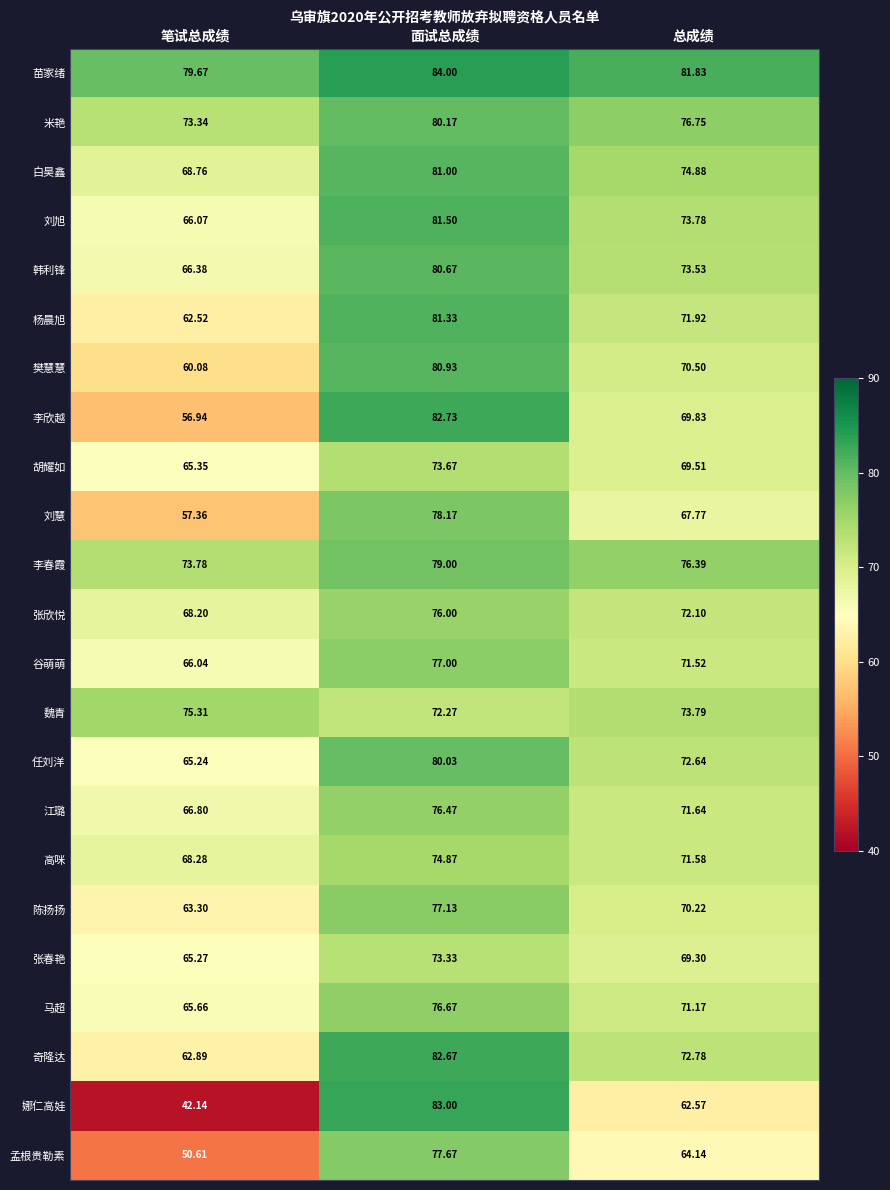

List the labels in order of 张春艳 value, smallest first.

笔试总成绩, 总成绩, 面试总成绩